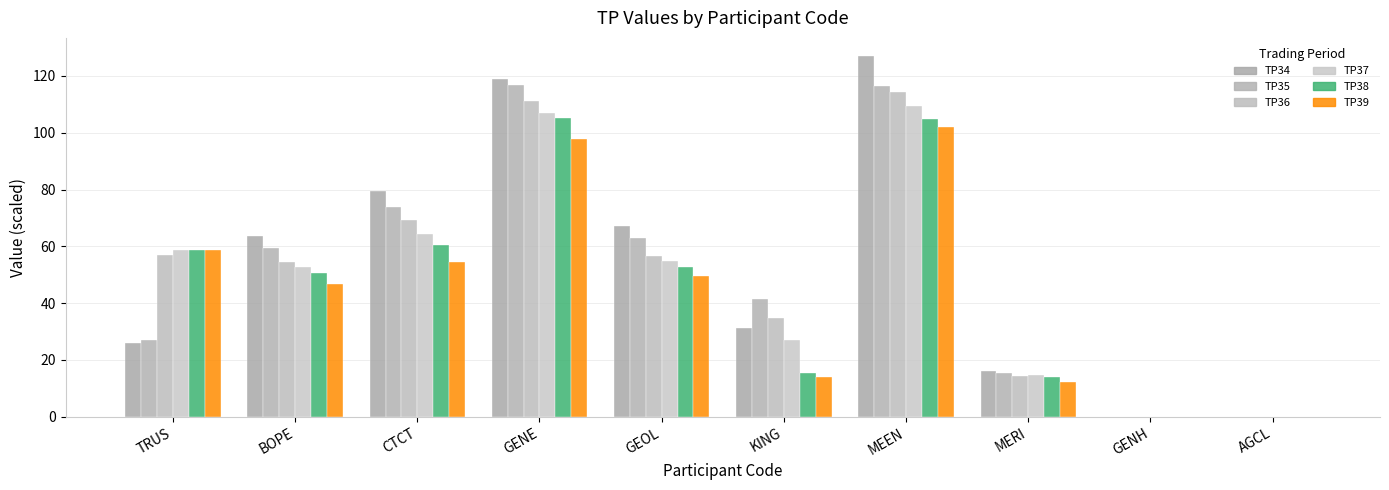

What is the difference between the maximum and minimum values in the TP37 series?

109.6